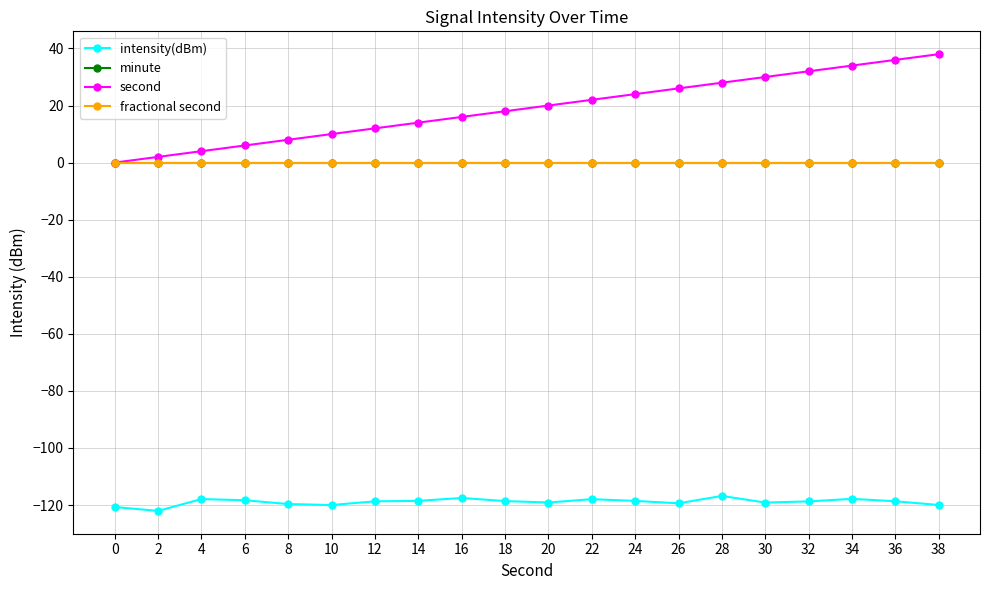

Is the value of minute at 20 greater than the value of fractional second at 32?

No